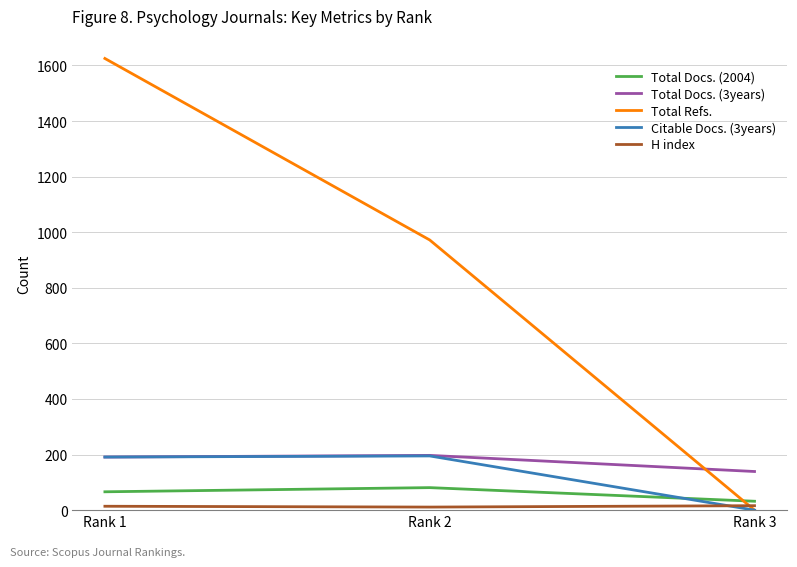

Is the value of Total Docs. (3years) at Rank 2 greater than the value of Total Docs. (2004) at Rank 3?

Yes